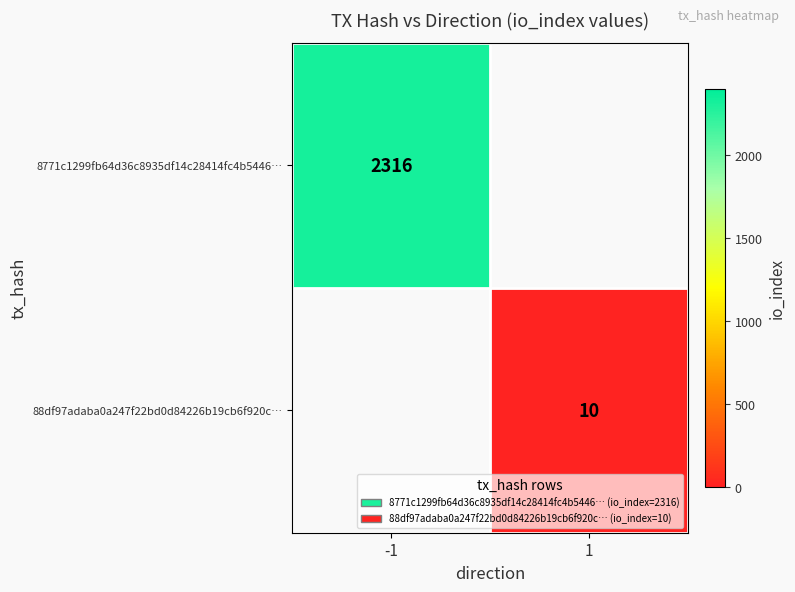

Count the number of categories in the chart.

2